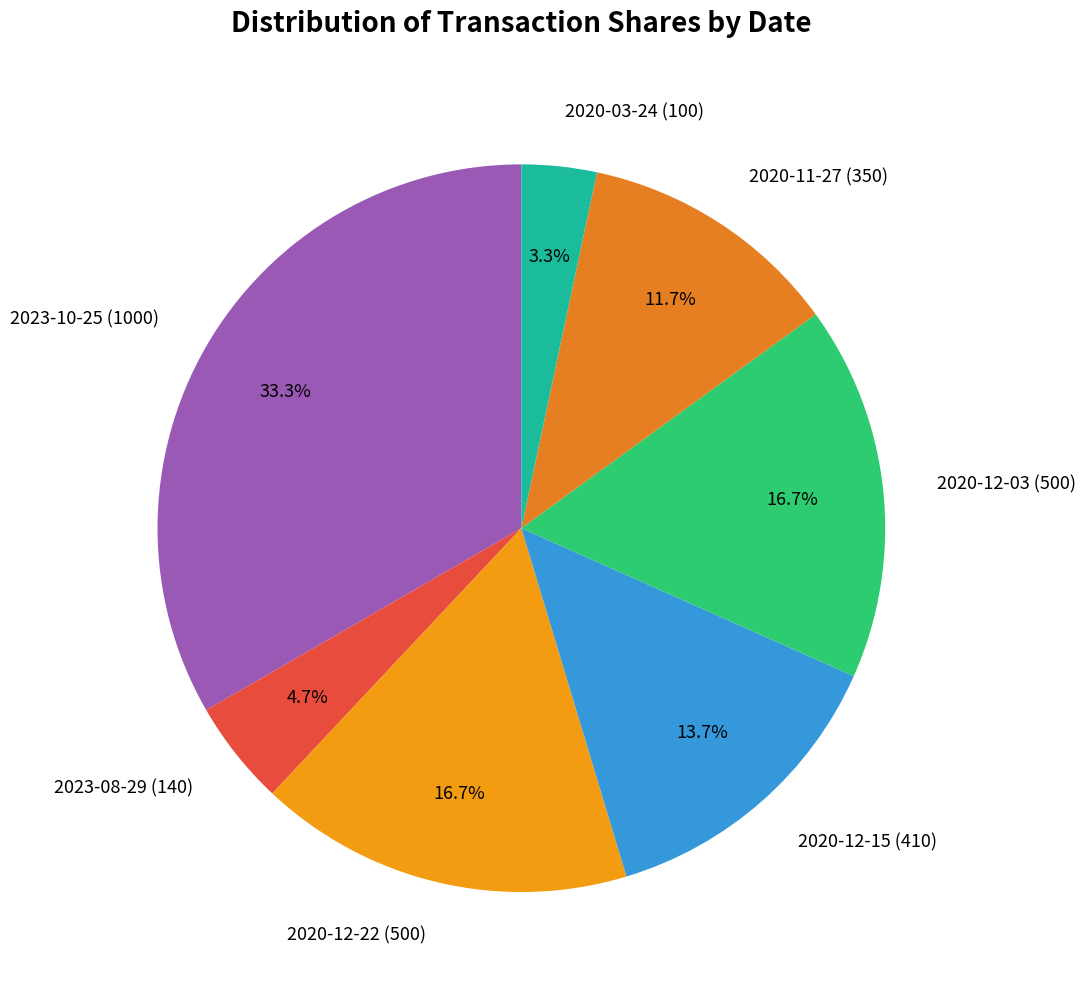

What portion of the pie excludes 2020-12-15 (410)?

86.3%